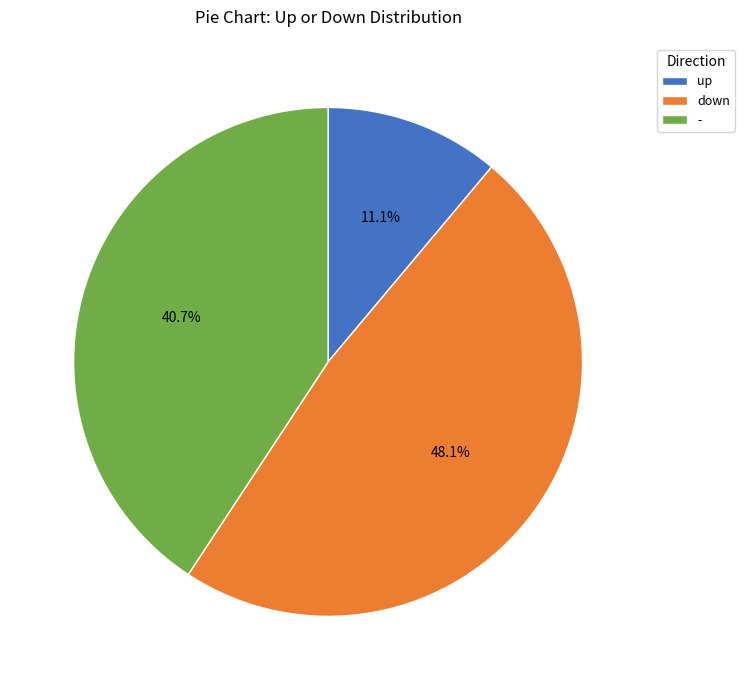

How many segments does this pie chart have?

3